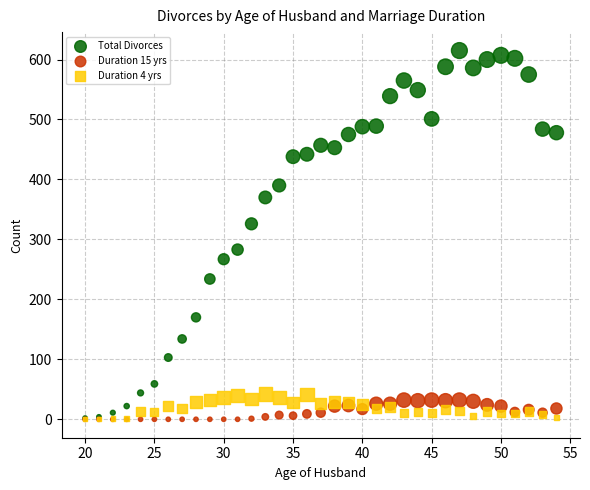

Which series contains the highest Y value?

Total Divorces